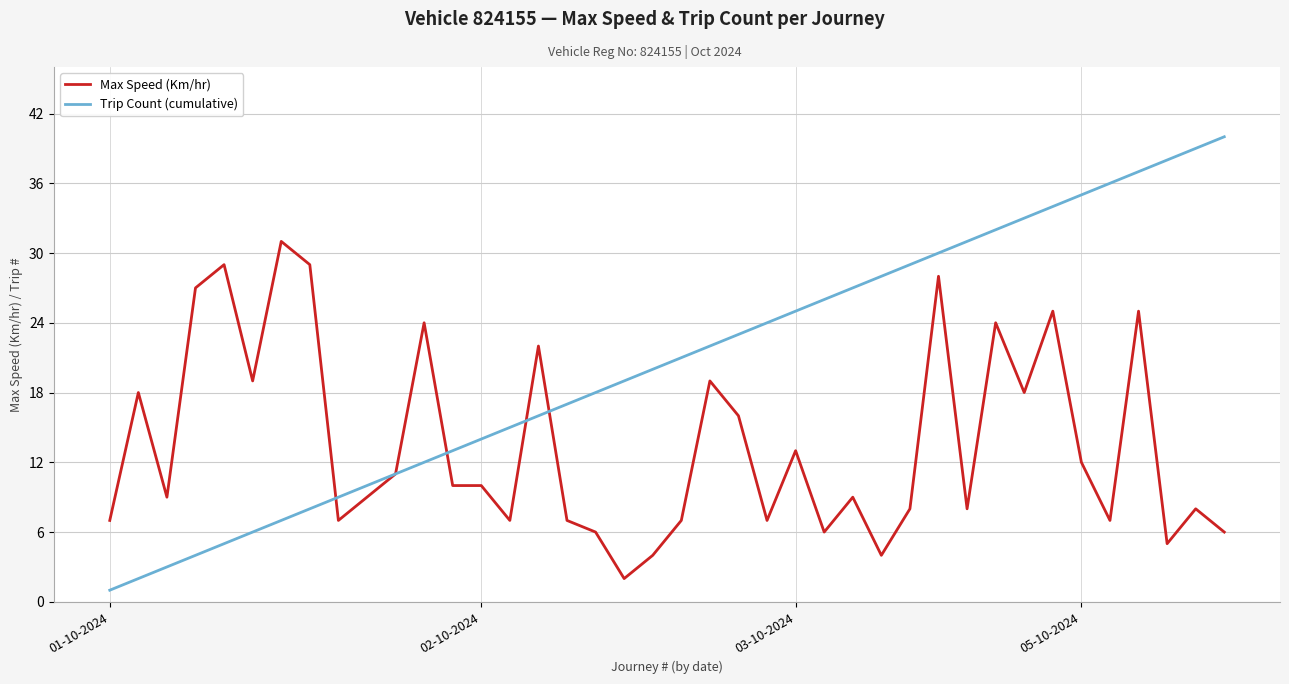

Which series has the largest total across all categories?

Trip Count (cumulative)